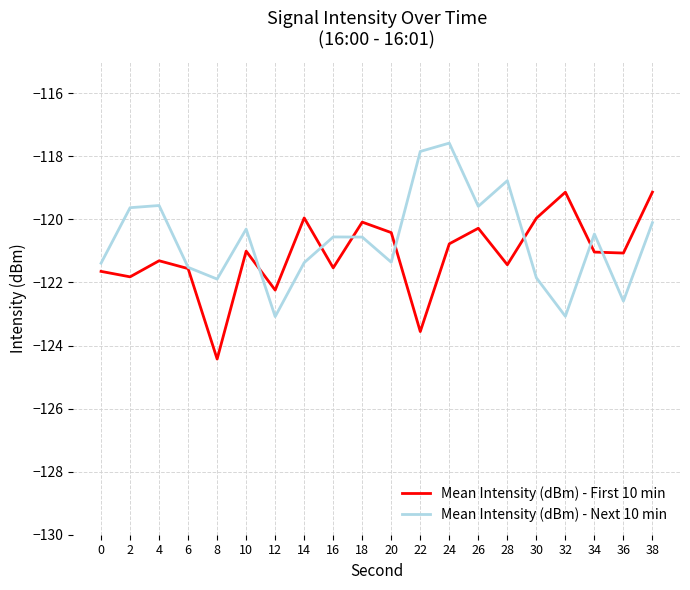

Which series has the largest total across all categories?

Mean Intensity (dBm) - Next 10 min